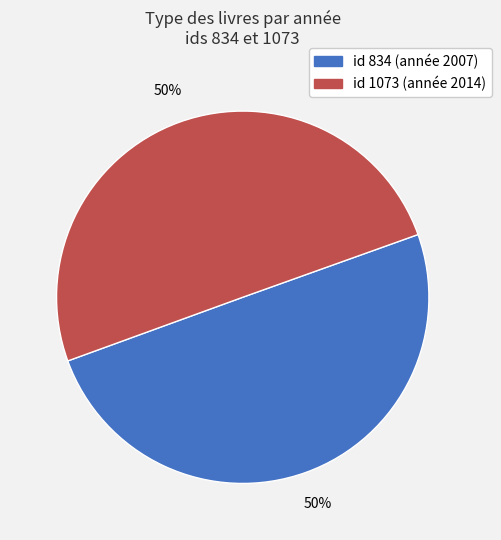

To the nearest percent, what is the average slice percentage?

50%